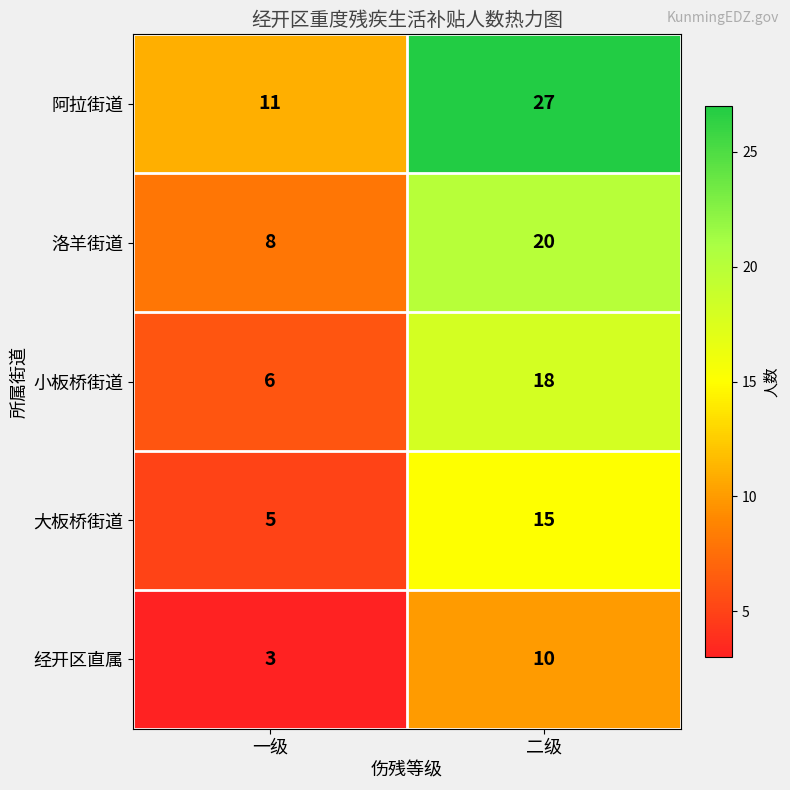

How many values in the 经开区直属 series are below 10?

1